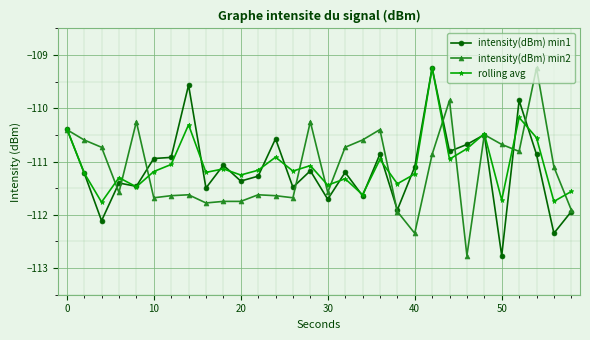

True or false: rolling avg has more than 2 interior local peaks.

True